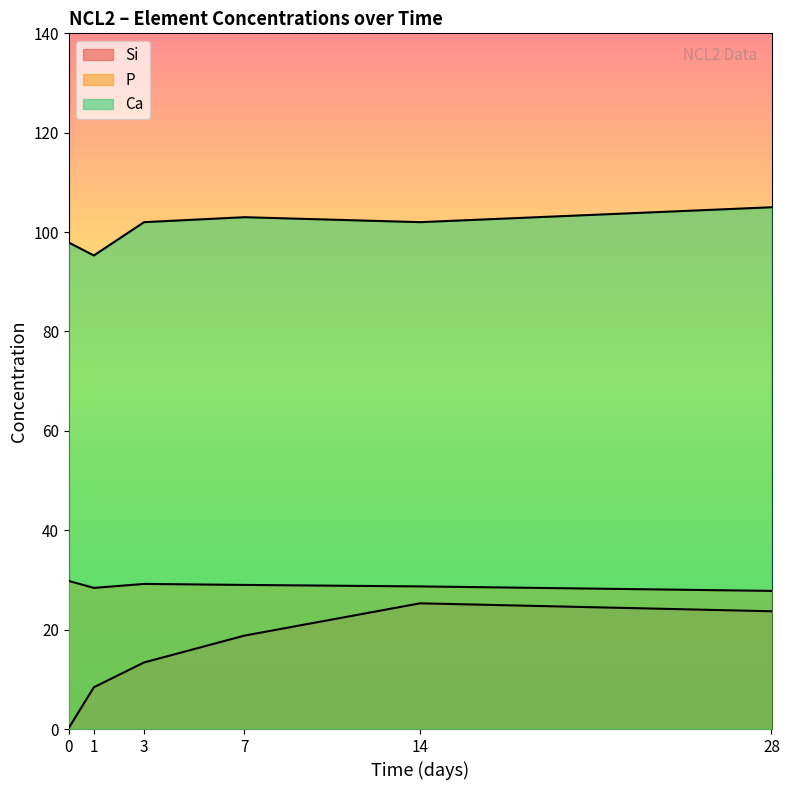

Reading left to right, transcribe all the data shown in this chart.

Si: 0=0.2	1=8.4	3=13.4	7=18.8	14=25.3	28=23.7
P: 0=29.8	1=28.4	3=29.2	7=29.0	14=28.7	28=27.8
Ca: 0=97.9	1=95.3	3=102.0	7=103.0	14=102.0	28=105.0